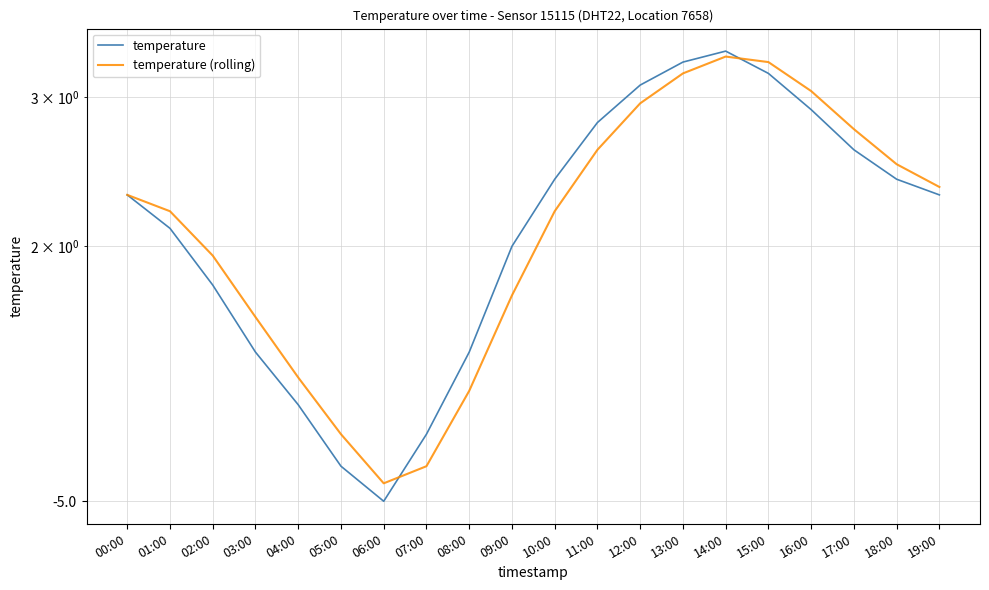

Where is the first local minimum for temperature (rolling)?

06:00